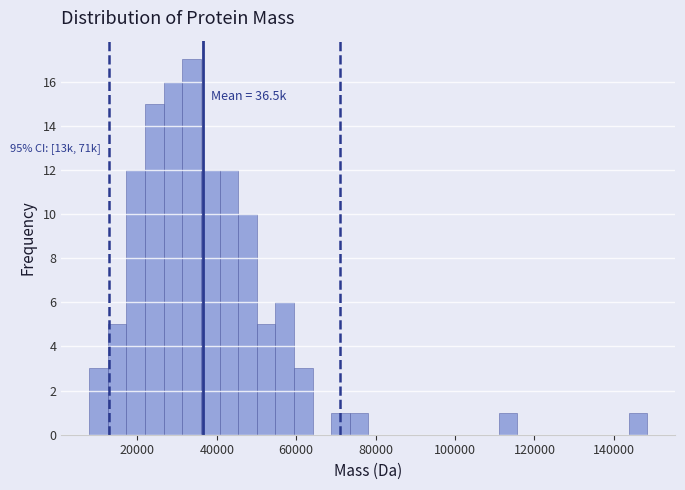

Read against the x-axis, roughly where is the centre of the tallest bar?

34000